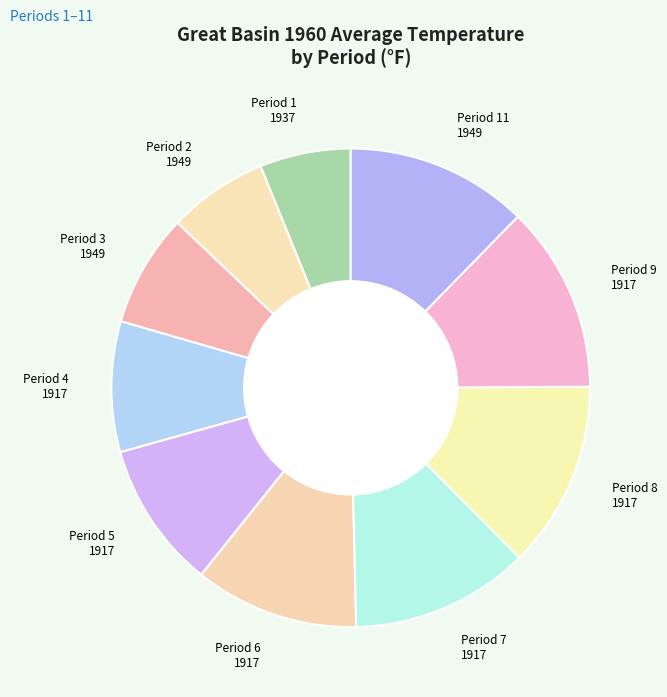

Which category has the smallest portion of the pie?

Period 1 1937